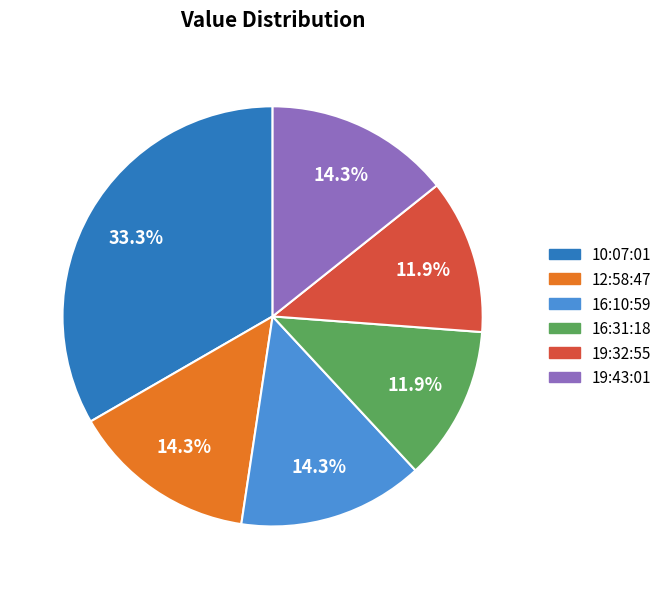

Is there any slice that represents more than half of the pie?

No